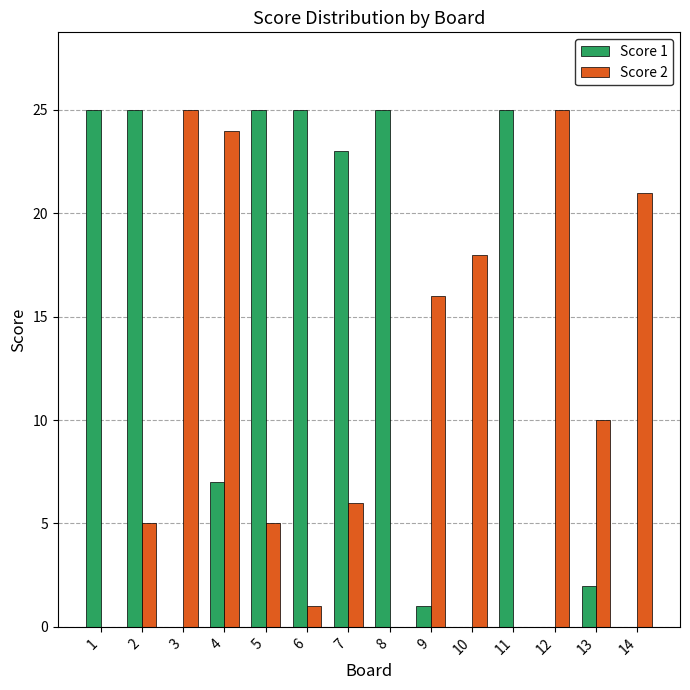

Which series changed the most between 1 and 2?

Score 2